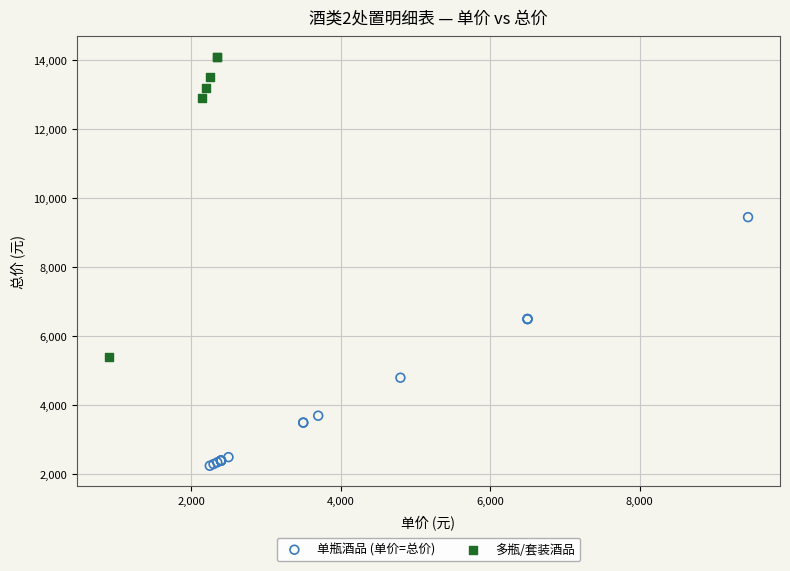

Which series reaches the minimum Y coordinate?

单瓶酒品 (单价=总价)